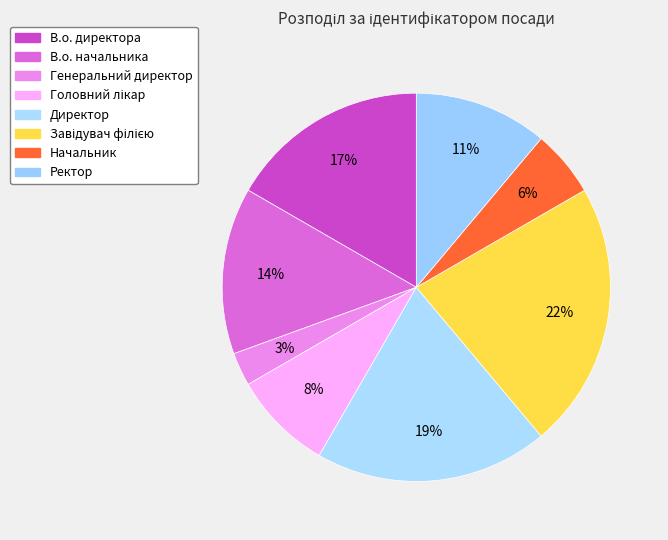

Count the number of slices in the pie.

8